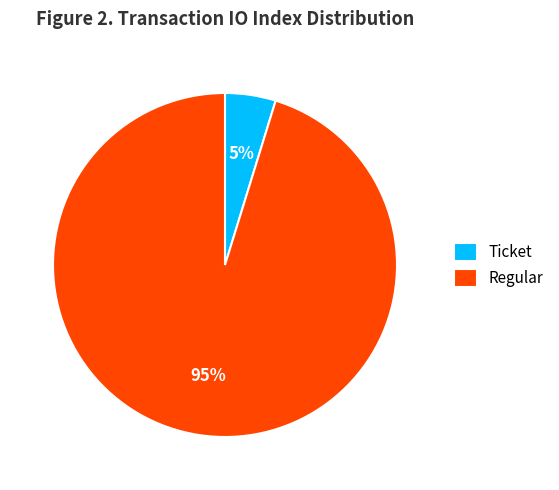

True or false: Regular accounts for 95% of the total.

True